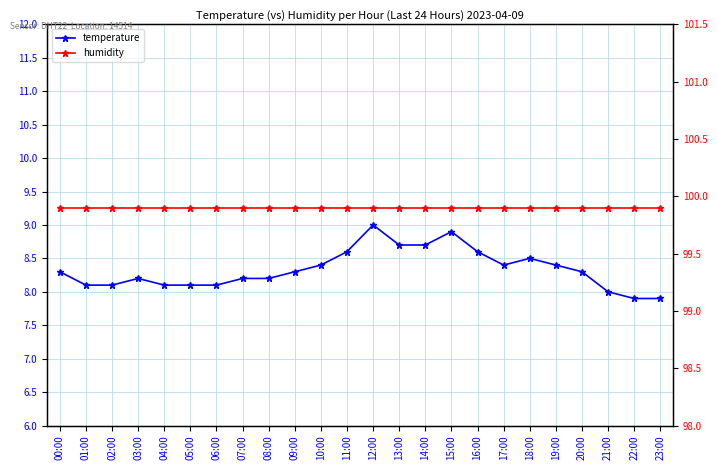

True or false: humidity and temperature cross at least once.

False